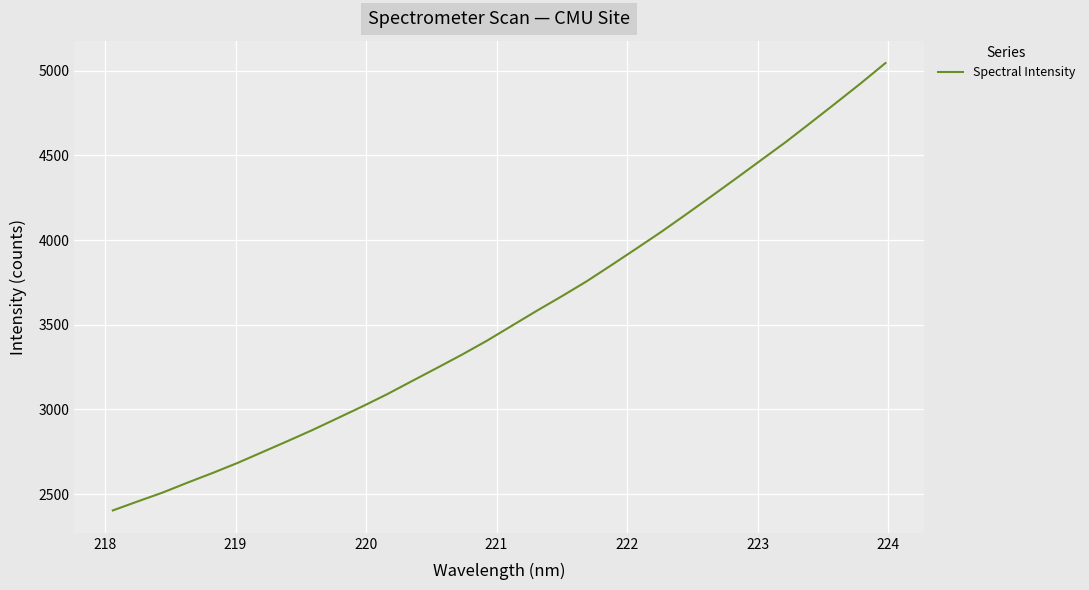

What is the average value?

3548.2